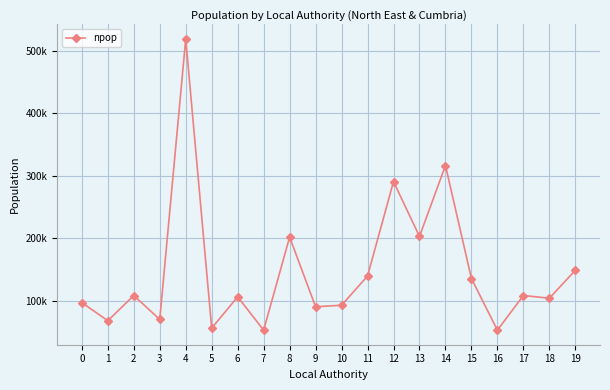

Does the chart have visible grid lines?

Yes